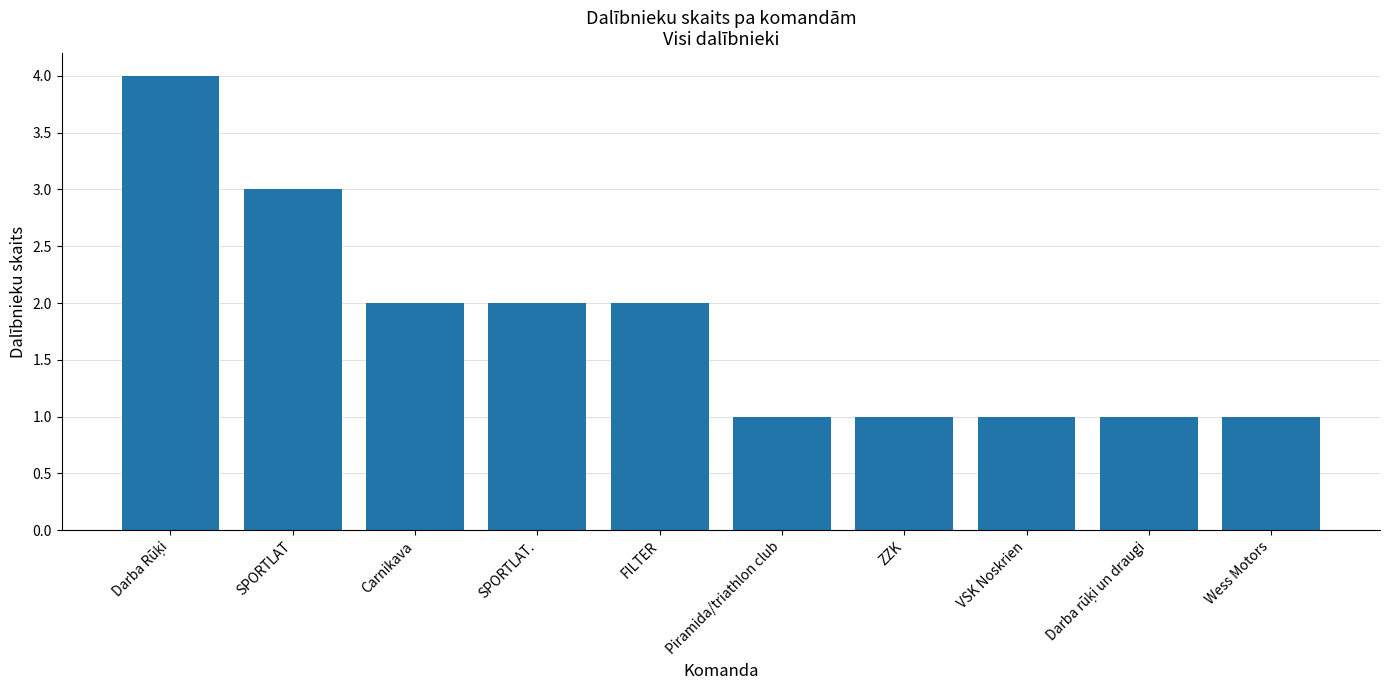

What is the greatest value displayed?

4